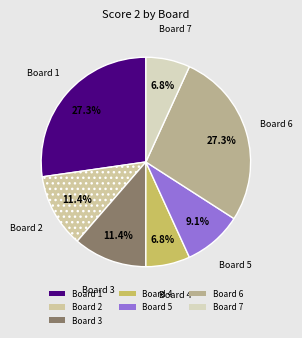

To the nearest percent, what is the difference between the largest and smallest slice percentages?

20%